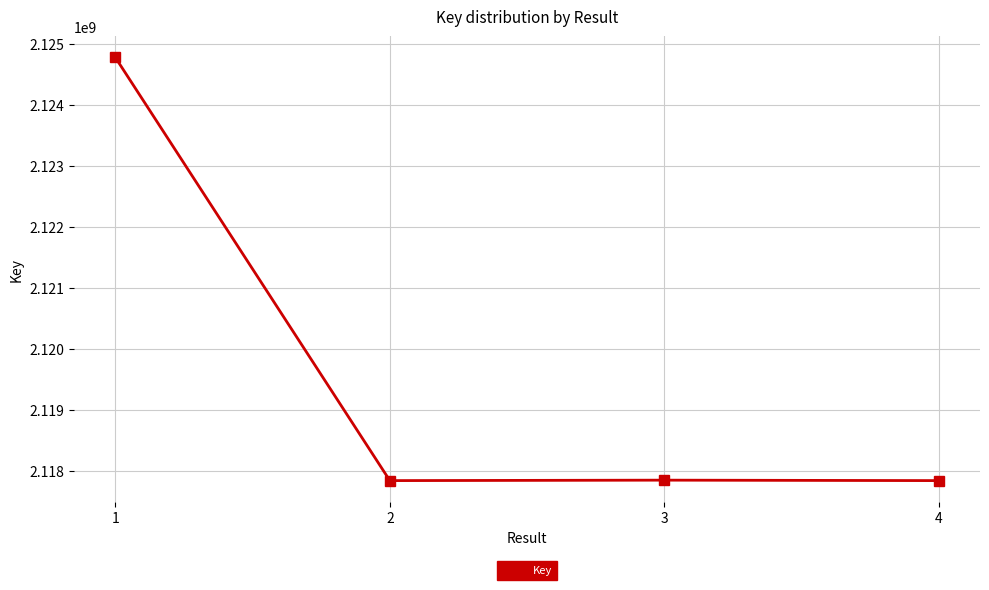

What is the smallest value displayed?

2117845314